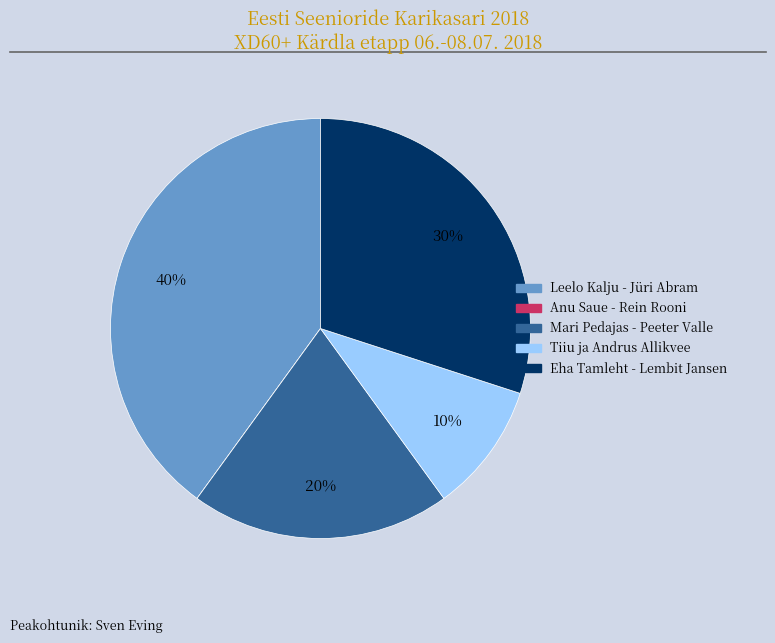

Is there a majority slice in this chart?

No